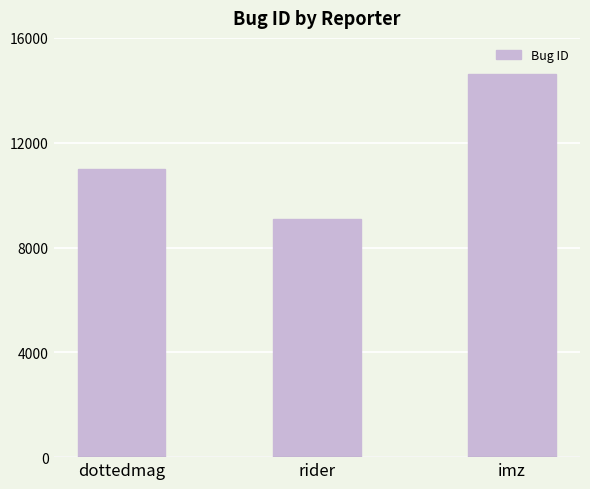

Which label corresponds to the smallest value in the chart?

rider